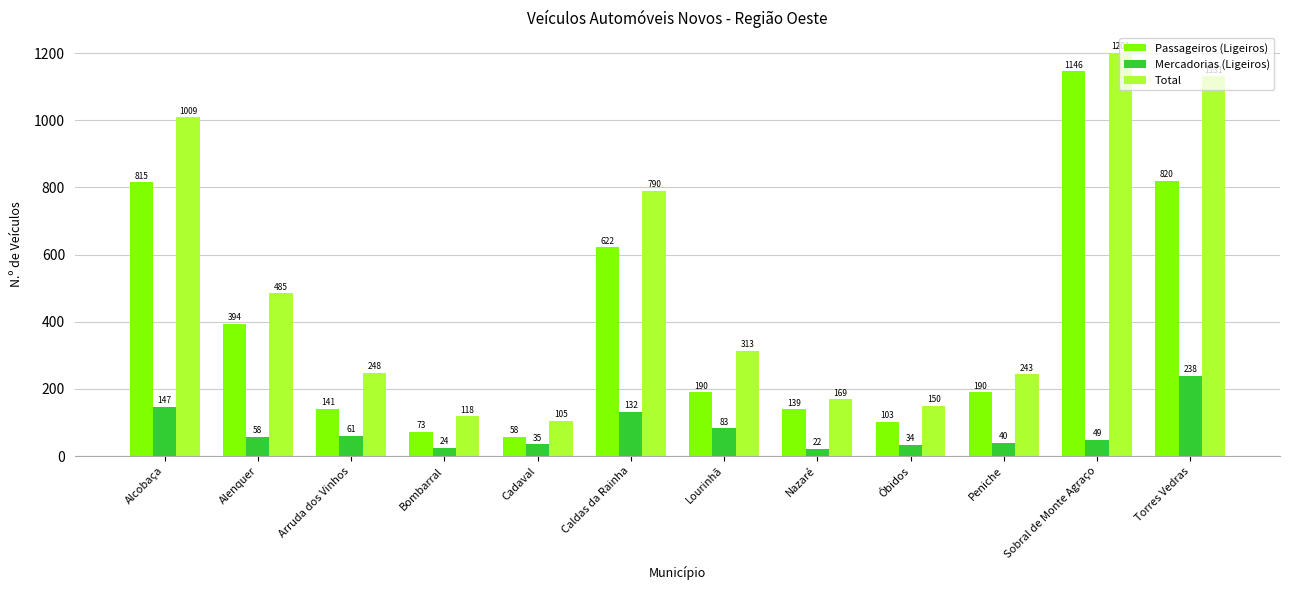

What are all the series names shown in the legend?

Passageiros (Ligeiros), Mercadorias (Ligeiros), Total